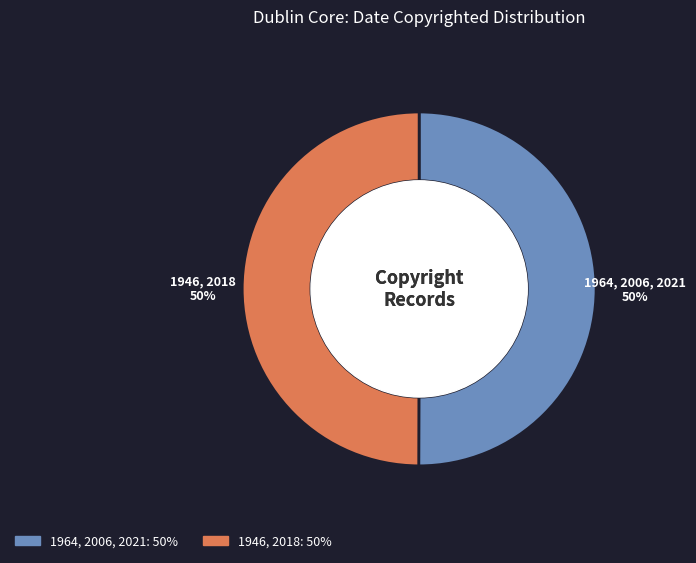

How many slices are in this pie chart?

2